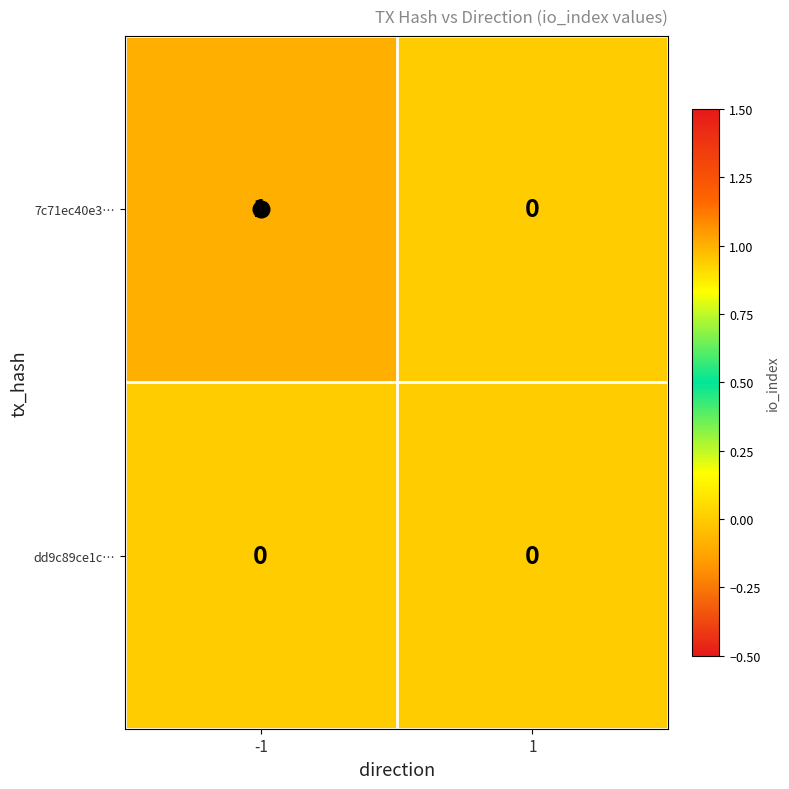

Is the value of 7c71ec40e3… at -1 greater than the value of dd9c89ce1c… at 1?

Yes